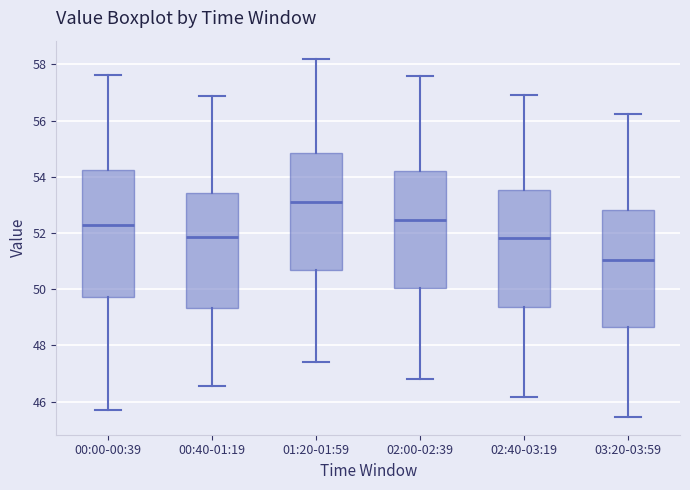

Reading left to right, read every box against the y-axis: the position of its median line, the range the box covers, and the ends of its whiskers. The values are not printed on the chart, so give them approximately, as read against the axis.

00:00-00:39: median 52.2, box 49.8 to 54.2, whiskers 45.8 to 57.6
00:40-01:19: median 51.8, box 49.4 to 53.4, whiskers 46.6 to 56.8
01:20-01:59: median 53.0, box 50.6 to 54.8, whiskers 47.4 to 58.2
02:00-02:39: median 52.4, box 50.0 to 54.2, whiskers 46.8 to 57.6
02:40-03:19: median 51.8, box 49.4 to 53.6, whiskers 46.2 to 57.0
03:20-03:59: median 51.0, box 48.6 to 52.8, whiskers 45.4 to 56.2